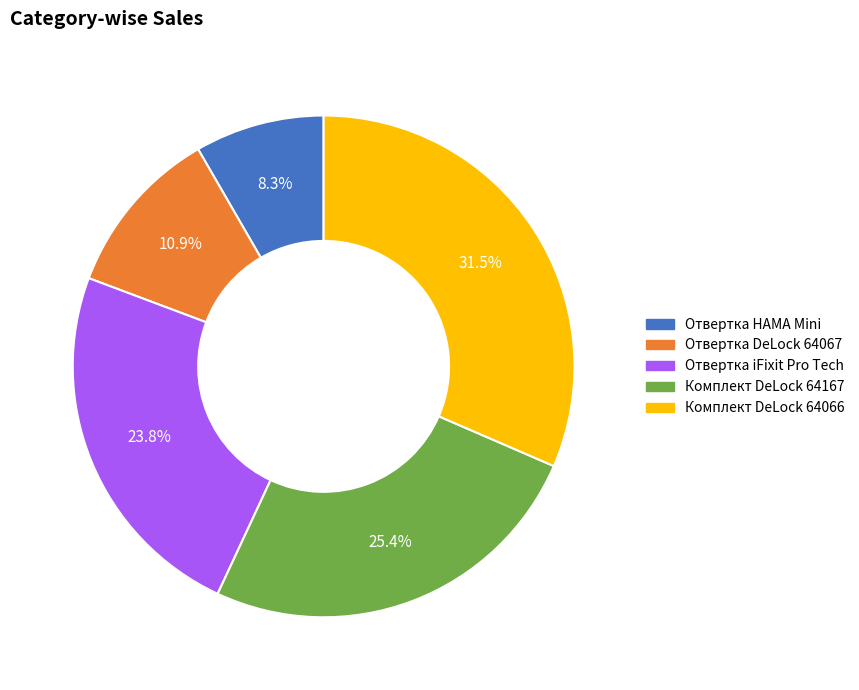

Is there any slice that represents more than half of the pie?

No